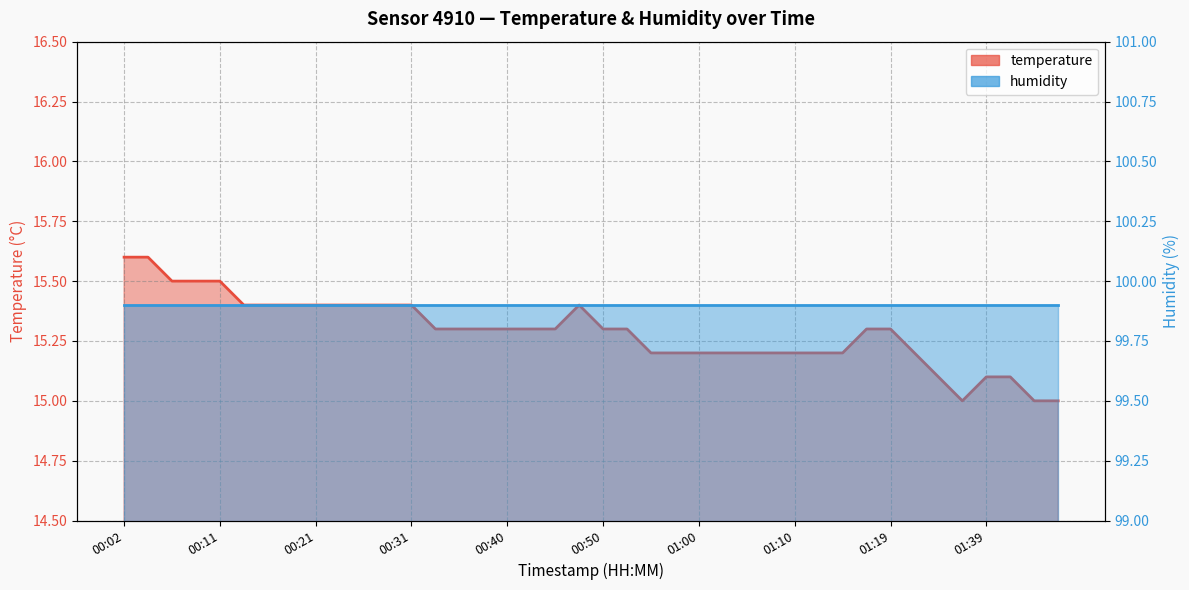

The value at 00:04 is 15.6. True or false?

True